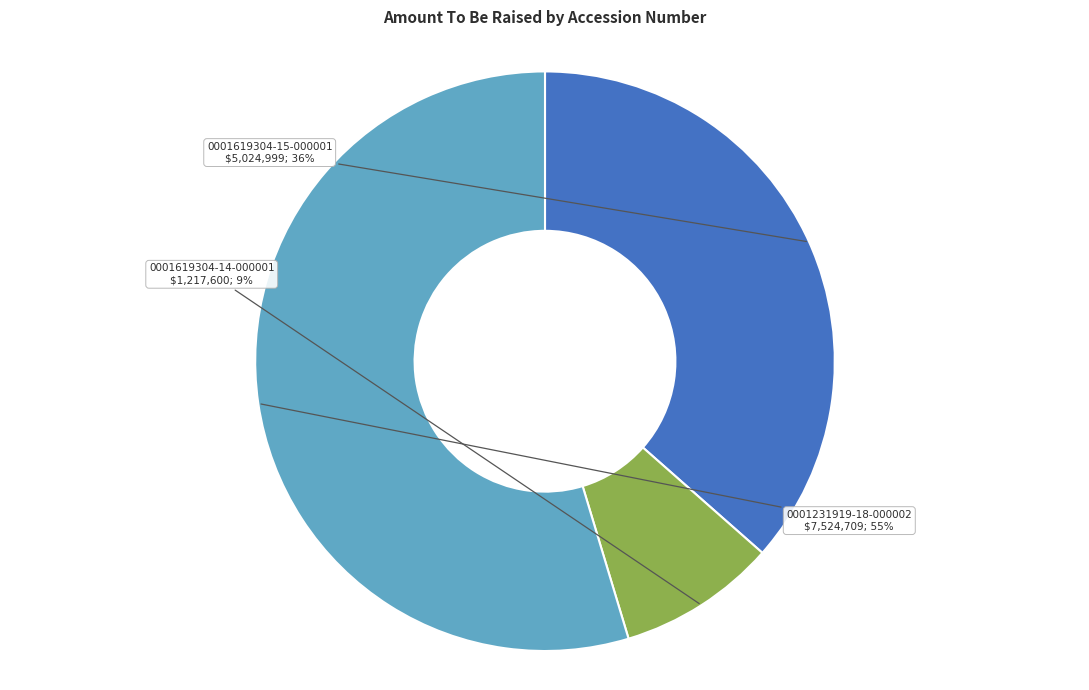

Which has a higher value, 0001619304-14-000001 or 0001231919-18-000002?

0001231919-18-000002